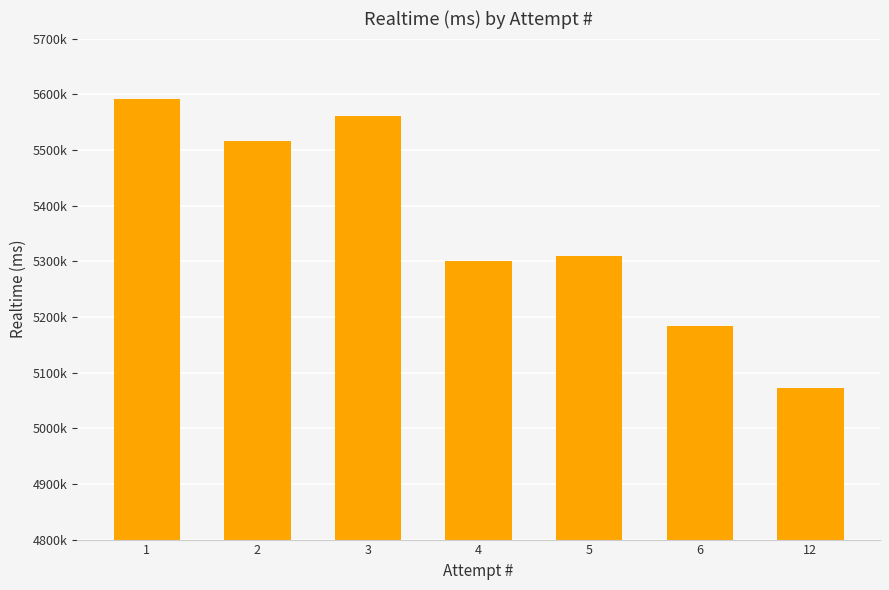

Are the bars horizontal?

No